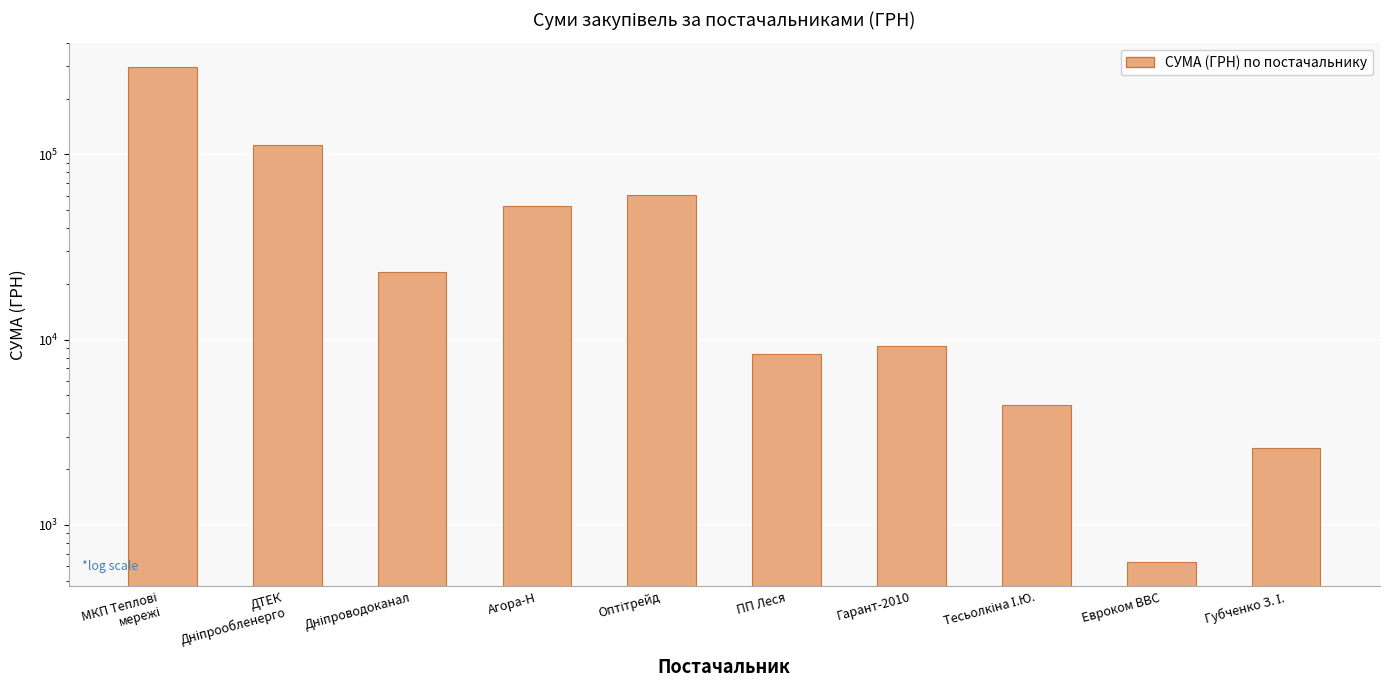

Which has a higher value, Оптітрейд or Тесьолкіна І.Ю.?

Оптітрейд